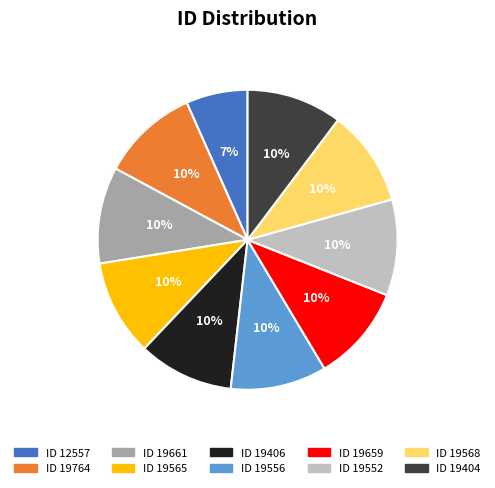

Is there a majority slice in this chart?

No